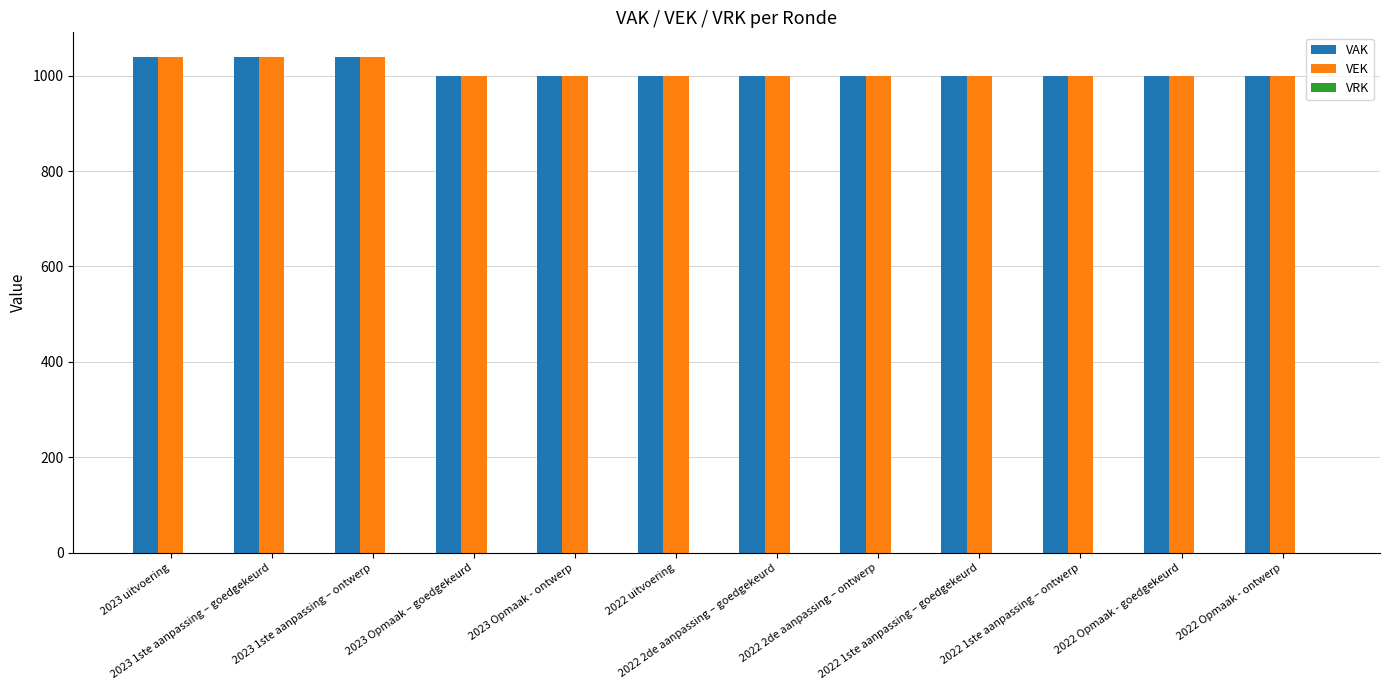

What is the maximum value shown in the chart?

1039